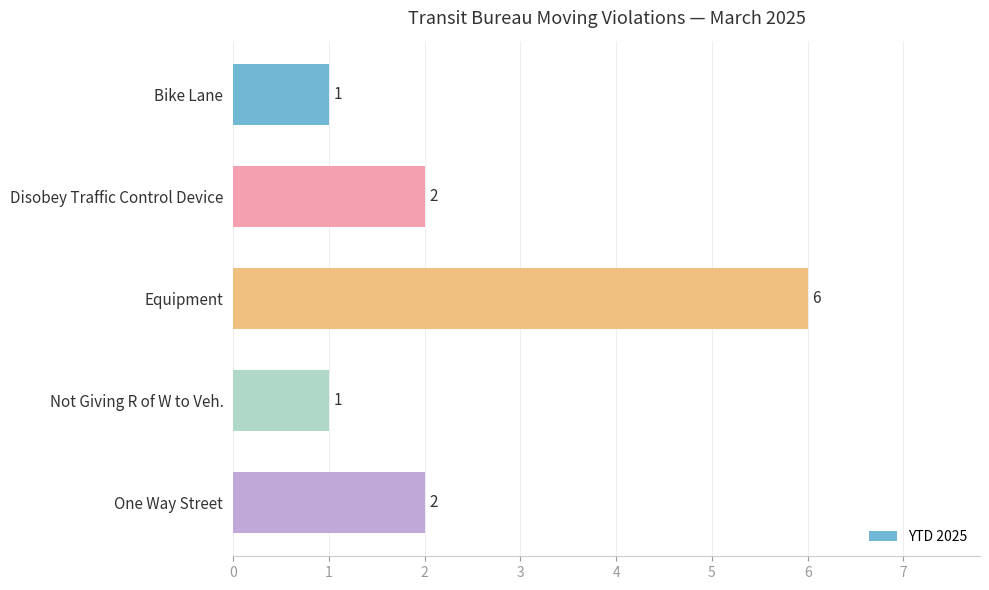

What is the sum of the values at Not Giving R of W to Veh. and Disobey Traffic Control Device?

3